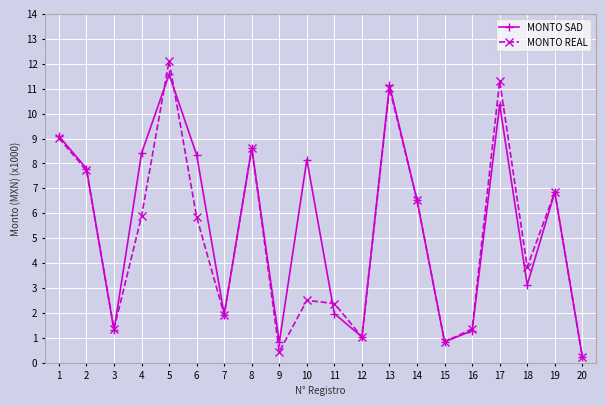

The value of MONTO SAD at 1 is 9.1. True or false?

True